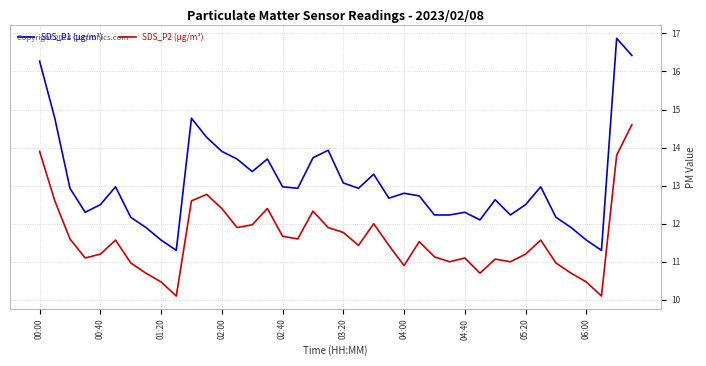

Rank the series by their average value, from lowest to highest.

SDS_P2 (µg/m³), SDS_P1 (µg/m³)